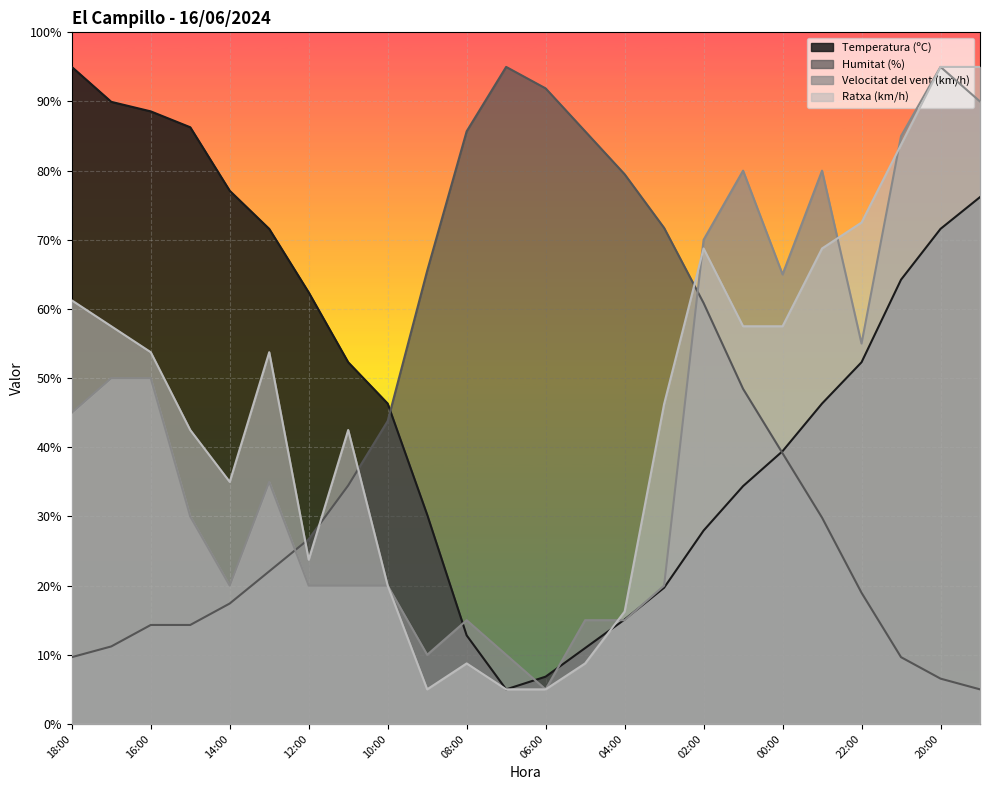

Which series has the largest range (max minus min)?

Temperatura (ºC)